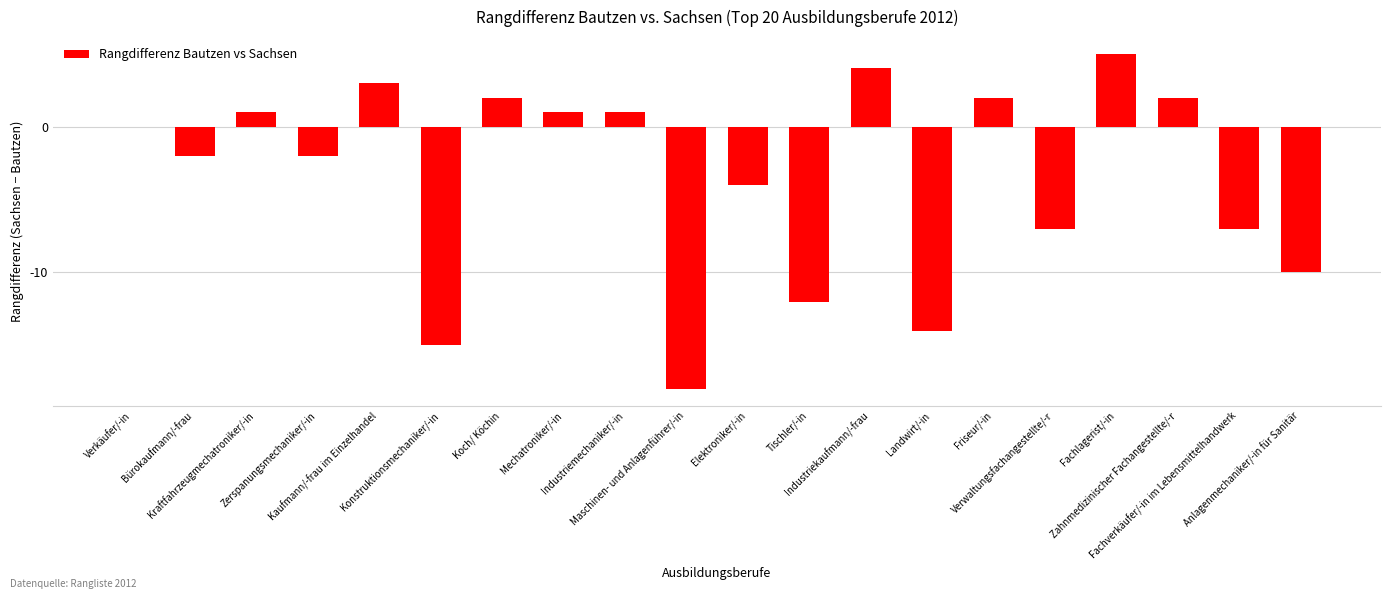

What is the change in value from Verkäufer/-in to Anlagenmechaniker/-in für Sanitär?

-10